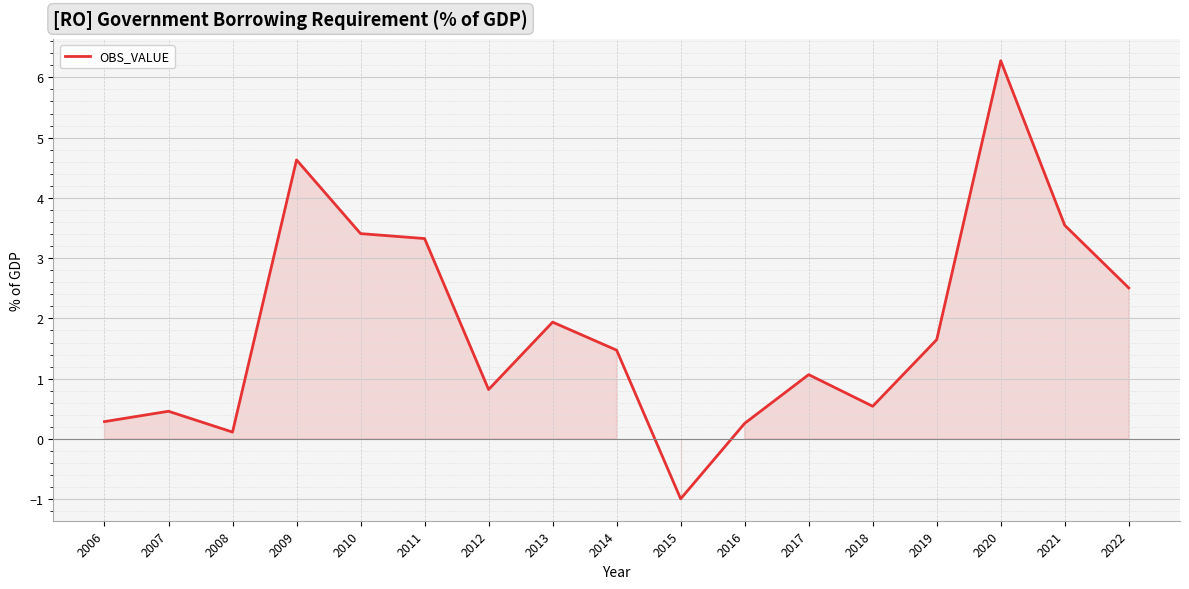

Is it true that the value at 2015 is -1.0?

True